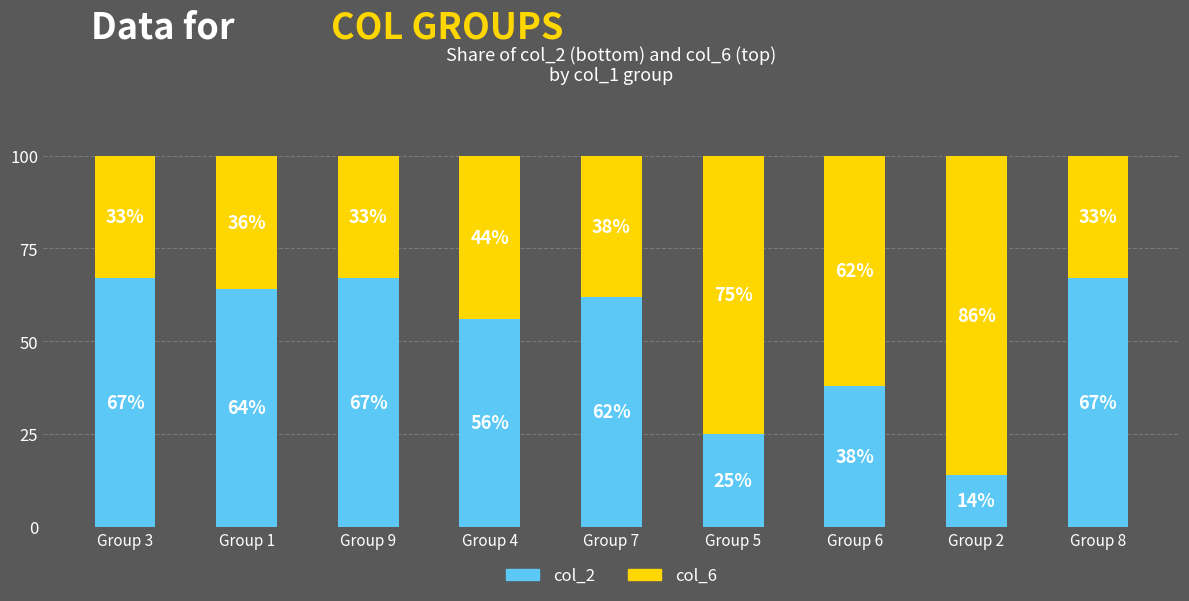

What is the difference between the maximum and second lowest values in the col_2 series?

42